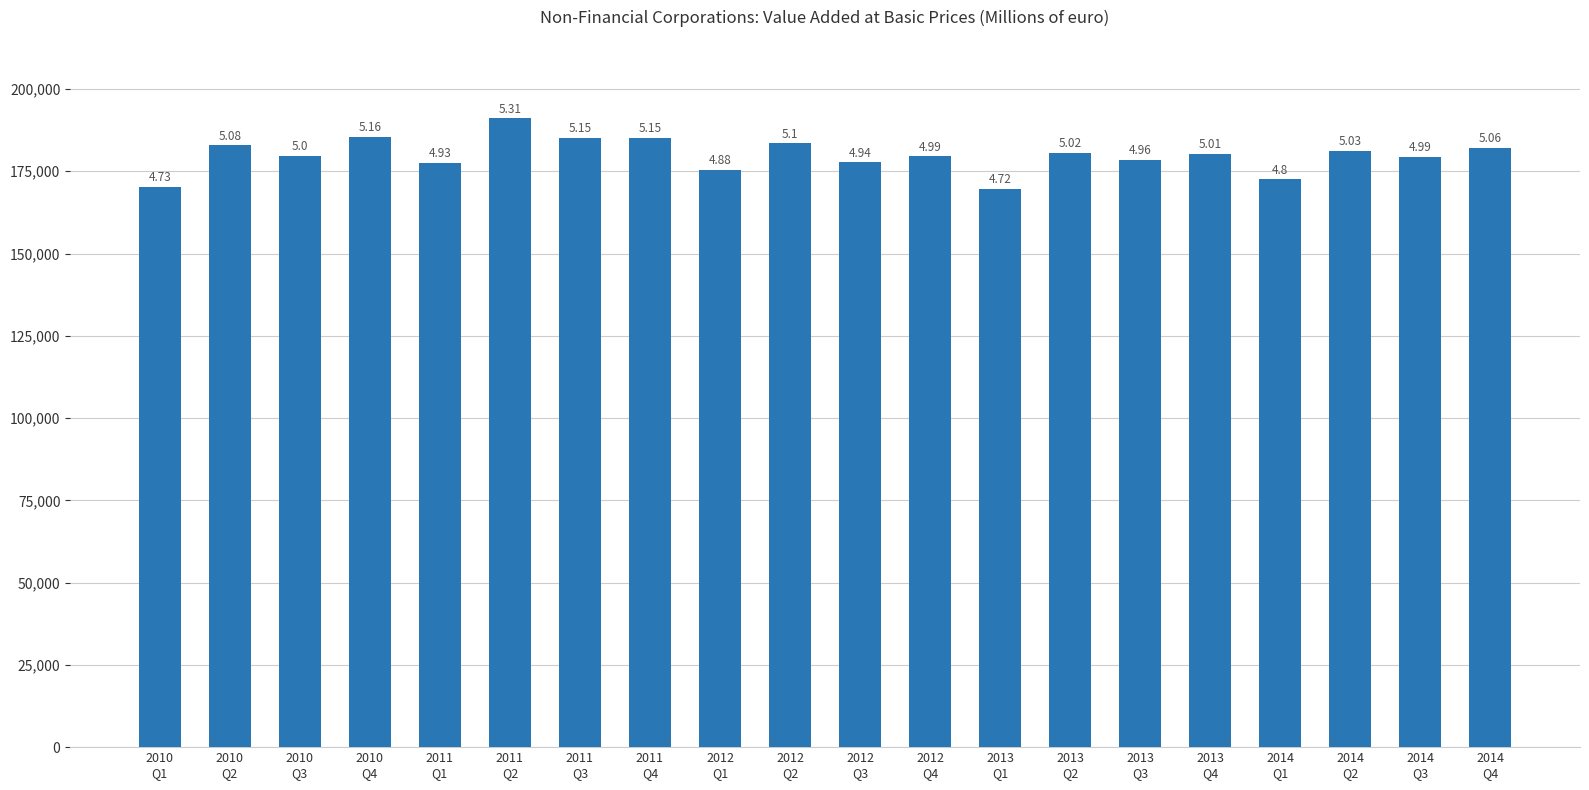

At which label is the value closest to 180407?

2013
Q4